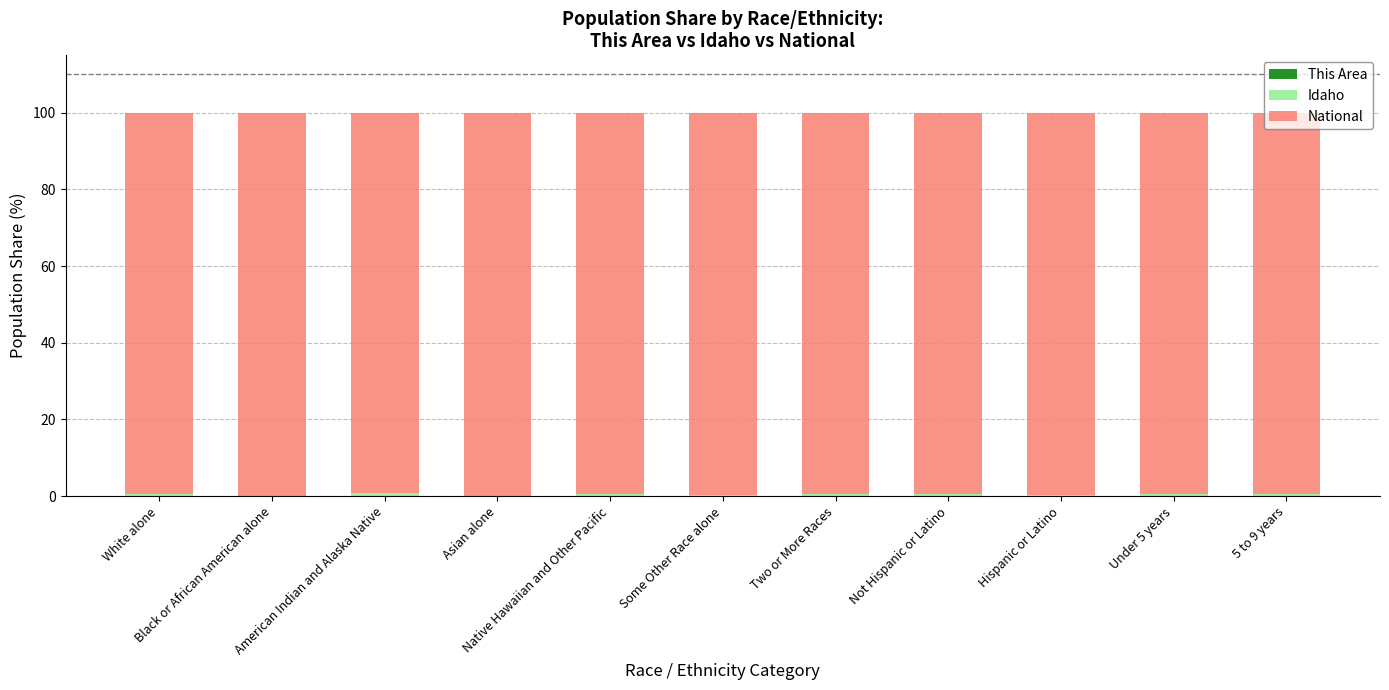

How many data points does each series have?

11